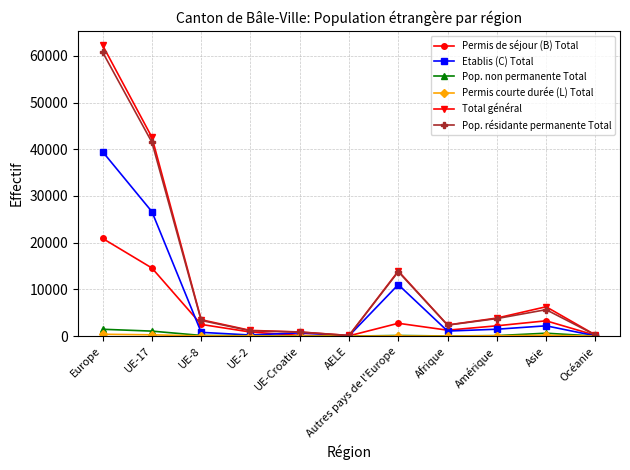

Where is Total général nearest to the value 31187?

UE-17